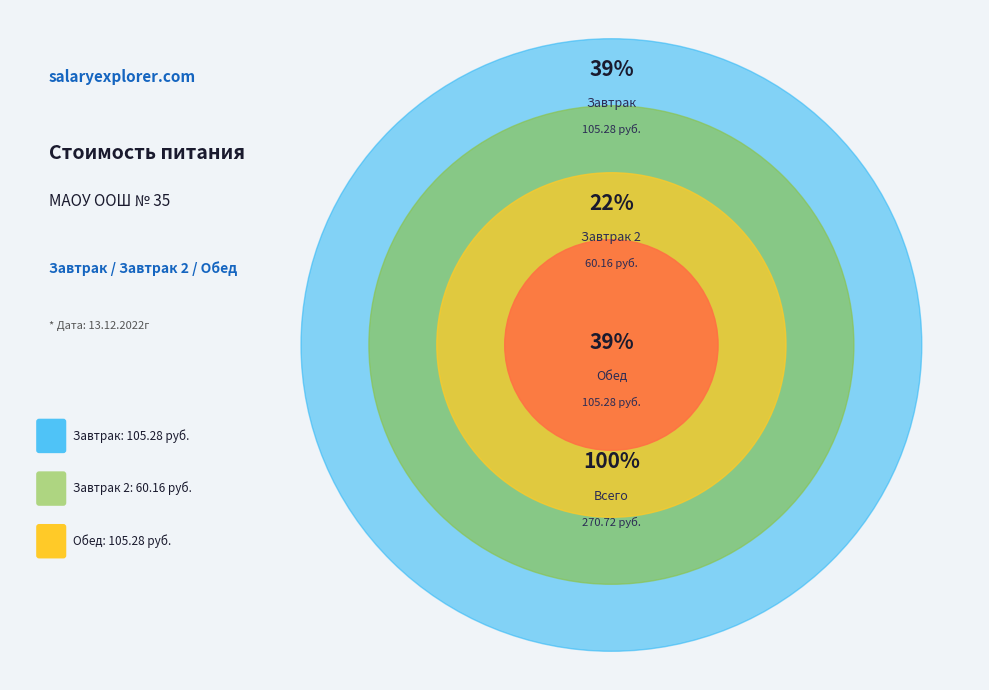

To the nearest percent, what is the combined percentage of Обед and Завтрак 2?

61%